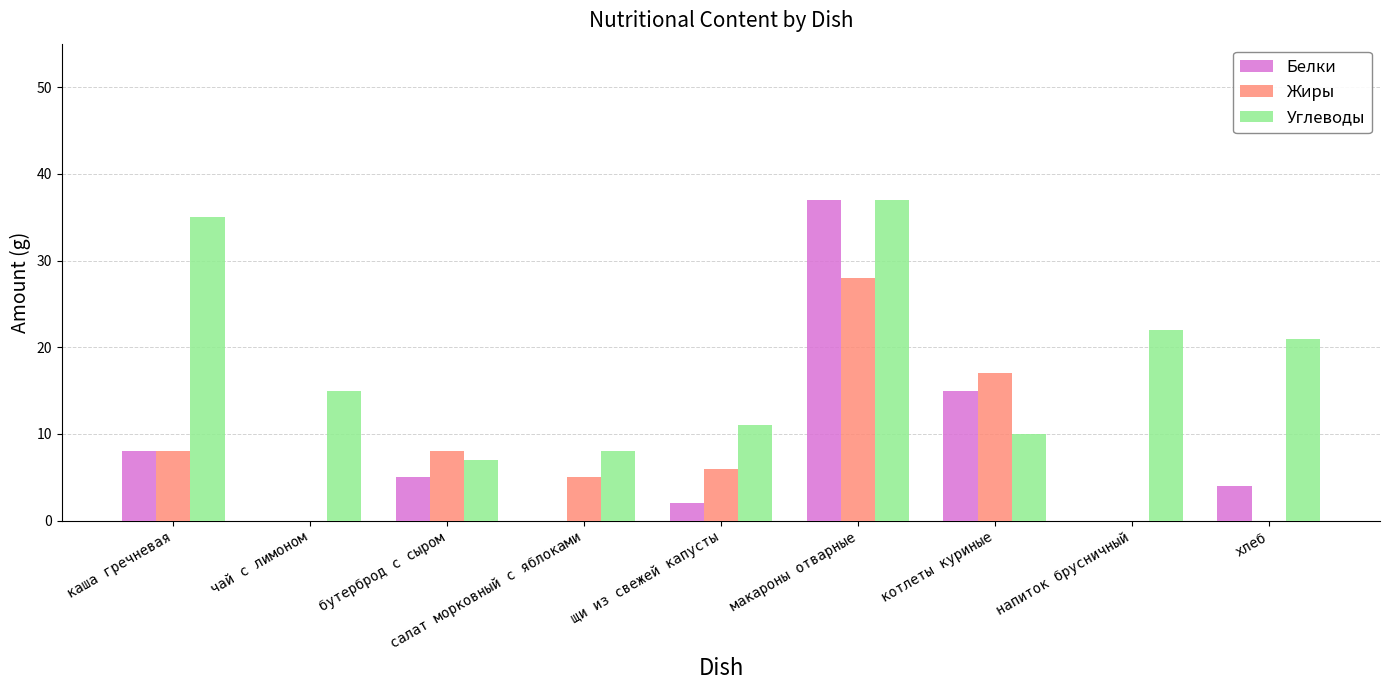

Reading left to right, what are all the values shown in this chart?

Белки: каша гречневая=8	чай с лимоном=0	бутерброд с сыром=5	салат морковный с яблоками=0	щи из свежей капусты=2	макароны отварные=37	котлеты куриные=15	напиток брусничный=0	хлеб=4
Жиры: каша гречневая=8	чай с лимоном=0	бутерброд с сыром=8	салат морковный с яблоками=5	щи из свежей капусты=6	макароны отварные=28	котлеты куриные=17	напиток брусничный=0	хлеб=0
Углеводы: каша гречневая=35	чай с лимоном=15	бутерброд с сыром=7	салат морковный с яблоками=8	щи из свежей капусты=11	макароны отварные=37	котлеты куриные=10	напиток брусничный=22	хлеб=21